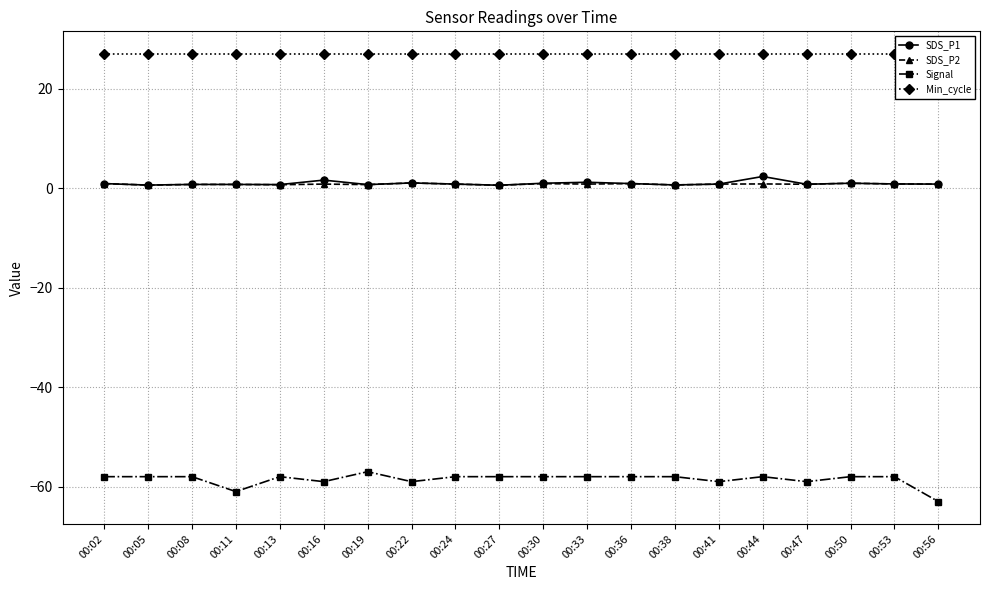

Rank the series by their maximum value, from lowest to highest.

Signal, SDS_P2, SDS_P1, Min_cycle